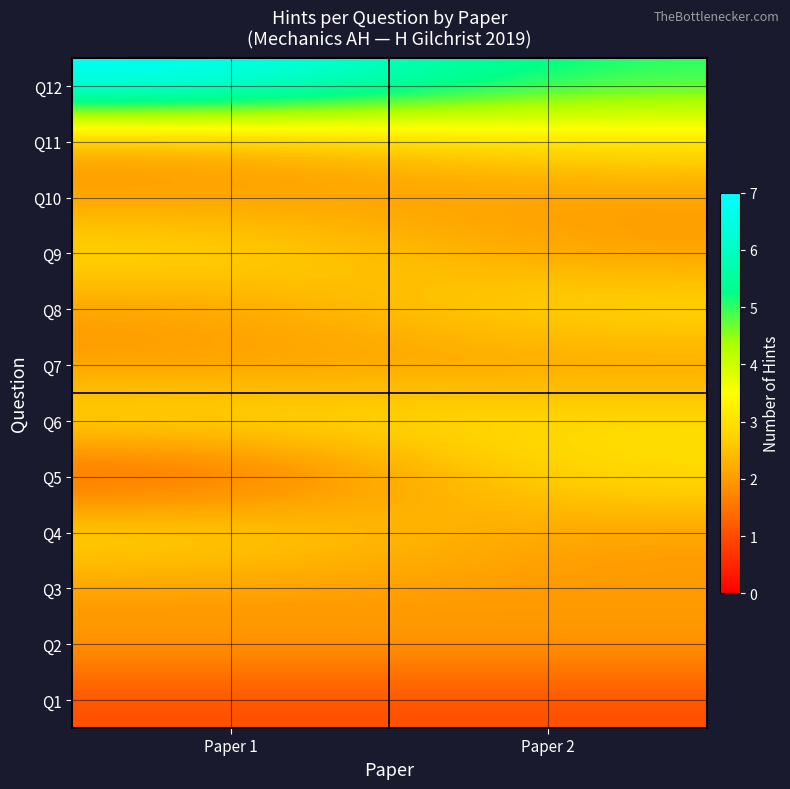

What is the minimum value shown in the chart?

1